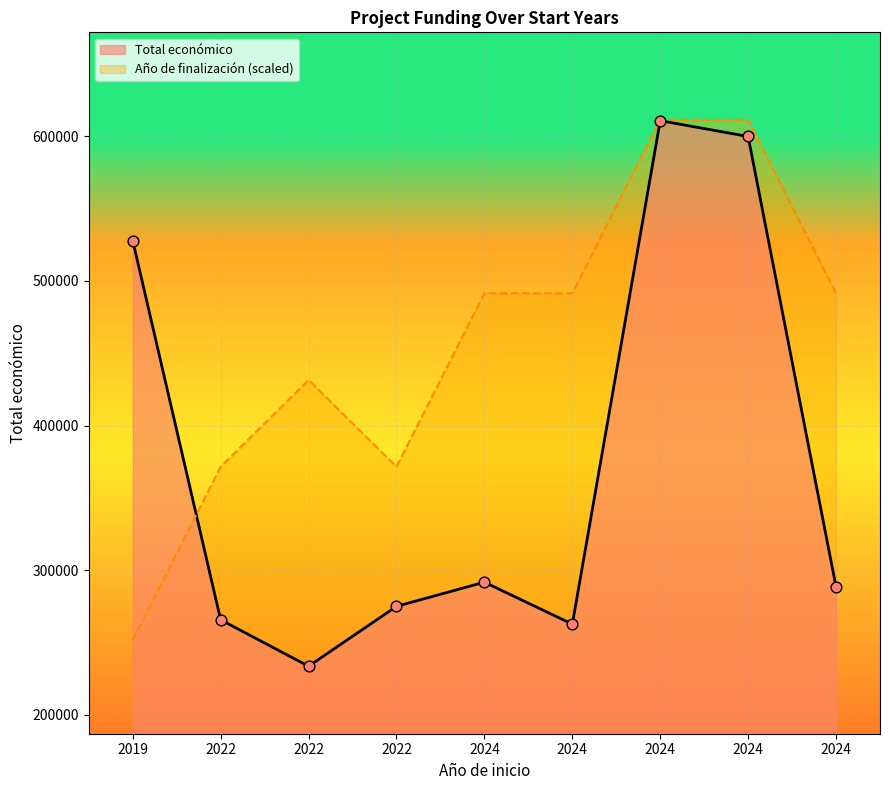

Is the value of Año de finalización at 2022 greater than the value of Total económico at 2024?

Yes